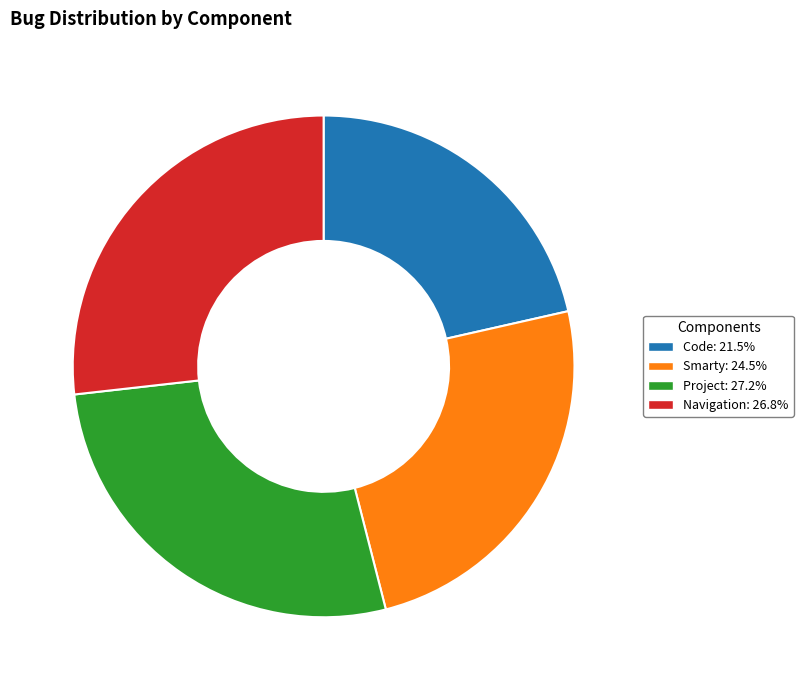

Is it true that Smarty is 37% of the pie?

False